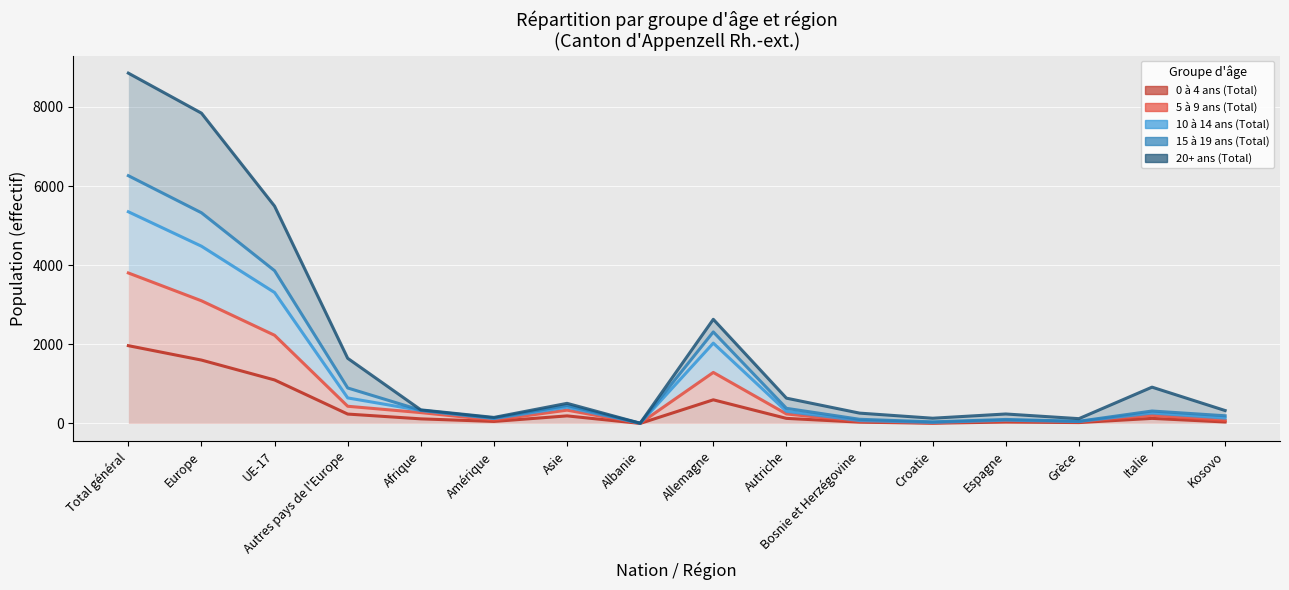

Reading right to left, transcribe all the data shown in this chart.

0 à 4 ans (Total): Kosovo=38	Italie=129	Grèce=23	Espagne=37	Croatie=6	Bosnie et Herzégovine=34	Autriche=129	Allemagne=598	Albanie=2	Asie=192	Amérique=52	Afrique=117	Autres pays de l'Europe=238	UE-17=1100	Europe=1602	Total général=1966
5 à 9 ans (Total): Kosovo=77	Italie=207	Grèce=41	Espagne=69	Croatie=16	Bosnie et Herzégovine=51	Autriche=241	Allemagne=1290	Albanie=5	Asie=337	Amérique=87	Afrique=275	Autres pays de l'Europe=435	UE-17=2229	Europe=3100	Total général=3803
10 à 14 ans (Total): Kosovo=137	Italie=264	Grèce=50	Espagne=83	Croatie=27	Bosnie et Herzégovine=73	Autriche=307	Allemagne=2030	Albanie=6	Asie=412	Amérique=124	Afrique=329	Autres pays de l'Europe=646	UE-17=3309	Europe=4479	Total général=5349
15 à 19 ans (Total): Kosovo=195	Italie=315	Grèce=56	Espagne=102	Croatie=41	Bosnie et Herzégovine=106	Autriche=383	Allemagne=2313	Albanie=7	Asie=457	Amérique=140	Afrique=335	Autres pays de l'Europe=897	UE-17=3860	Europe=5324	Total général=6261
20+ ans (Total): Kosovo=327	Italie=918	Grèce=122	Espagne=240	Croatie=133	Bosnie et Herzégovine=262	Autriche=640	Allemagne=2632	Albanie=7	Asie=509	Amérique=153	Afrique=344	Autres pays de l'Europe=1647	UE-17=5492	Europe=7841	Total général=8852